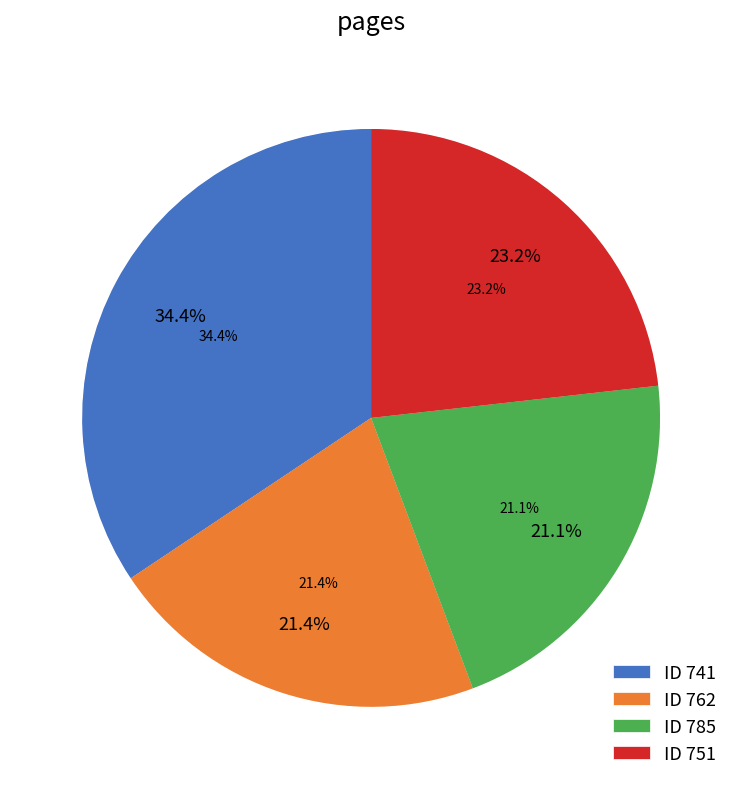

What is the smallest slice in the pie chart?

785